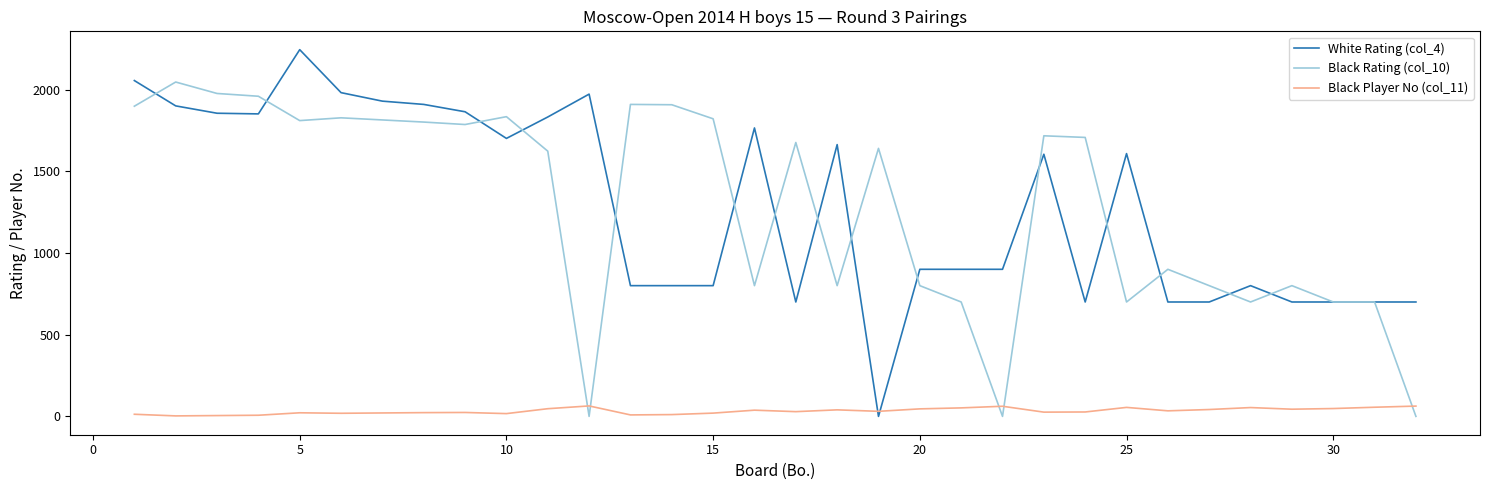

Which series has the largest range (max minus min)?

White Rating (col_4)